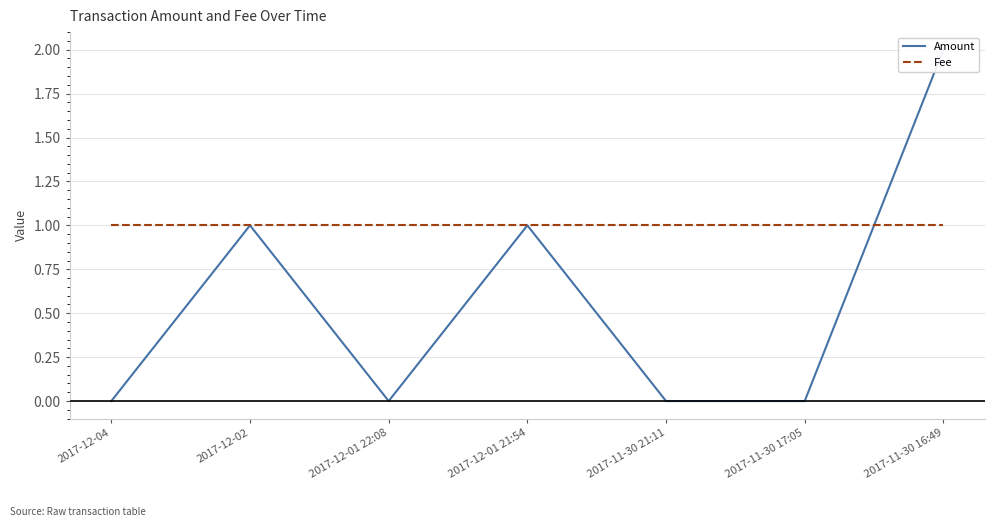

What is the sum of the Fee values at 2017-11-30 16:49 and 2017-12-02?

2